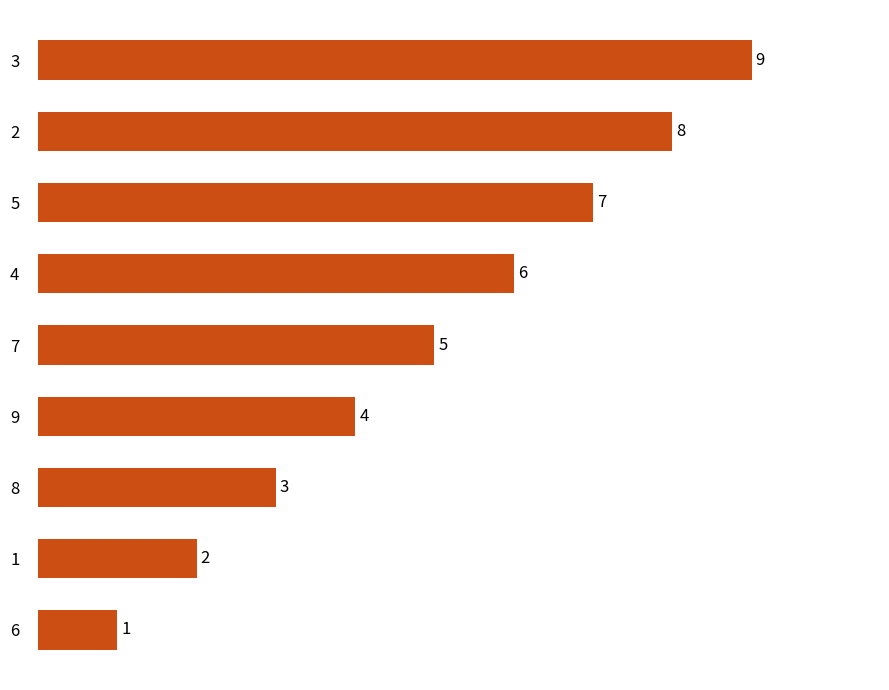

What is the difference between the values at 8 and 6?

2